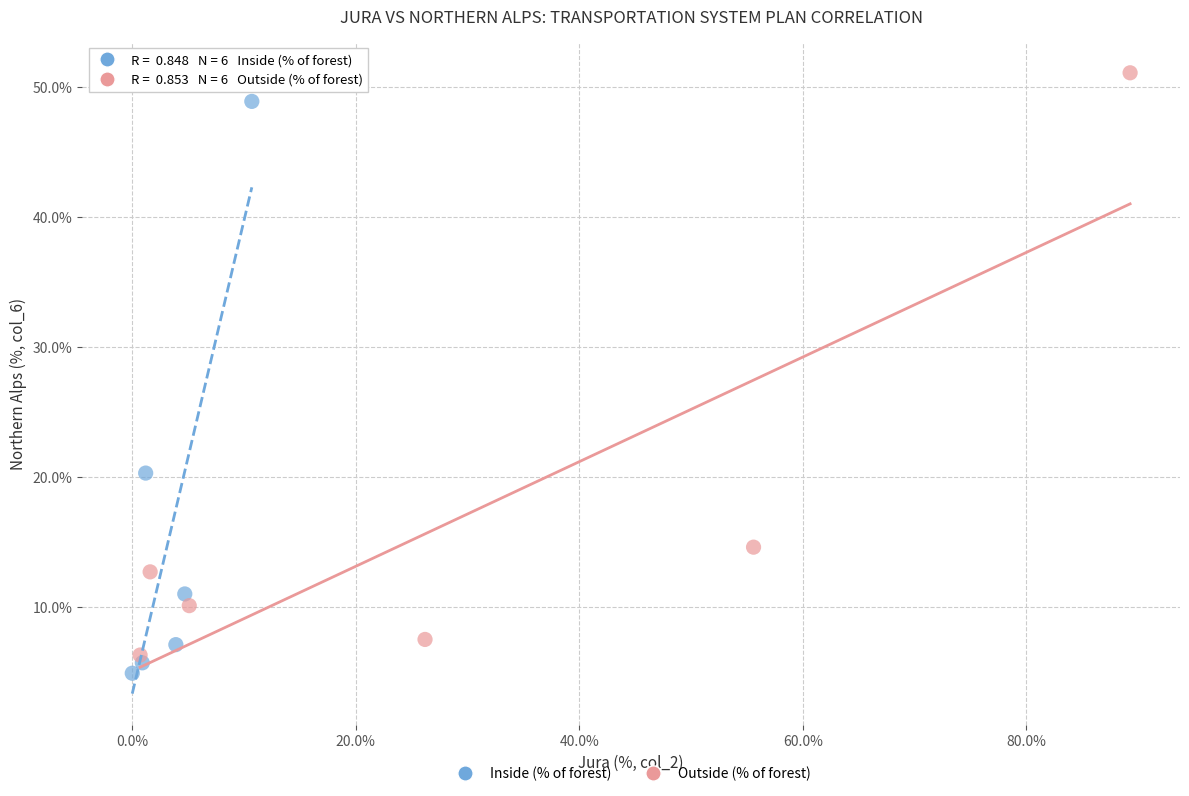

Which series has the largest Y range (max minus min)?

Outside (% of forest)